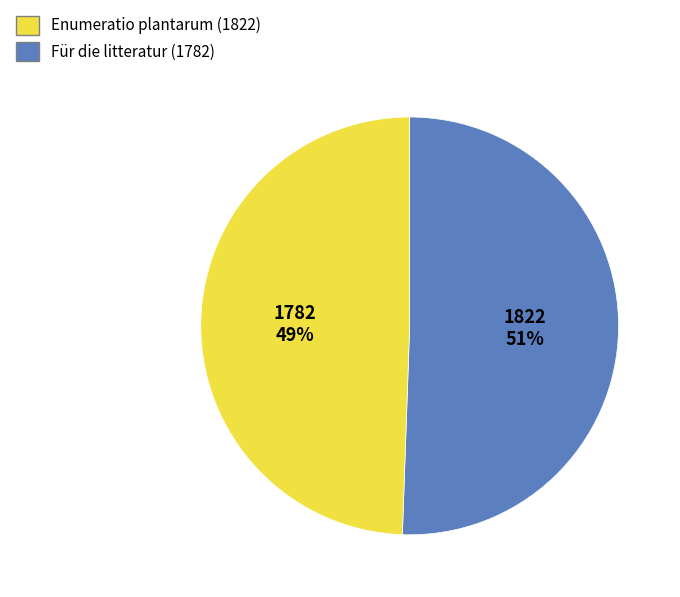

To the nearest percent, what is the average slice percentage?

50%